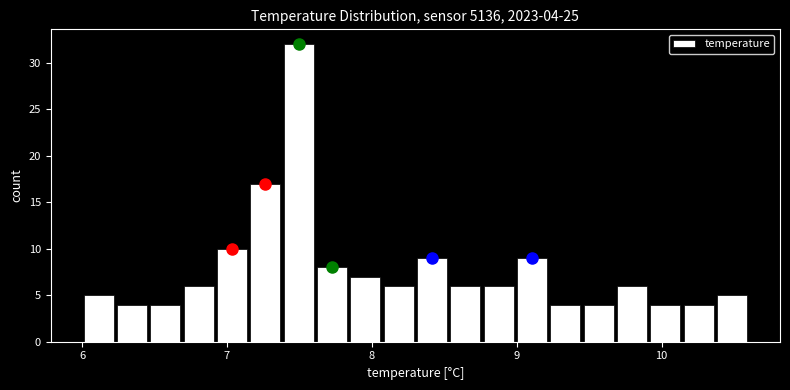

Around what value on the x-axis is the tallest bar? Give the approximate position of its centre, as read against the axis.

7.5